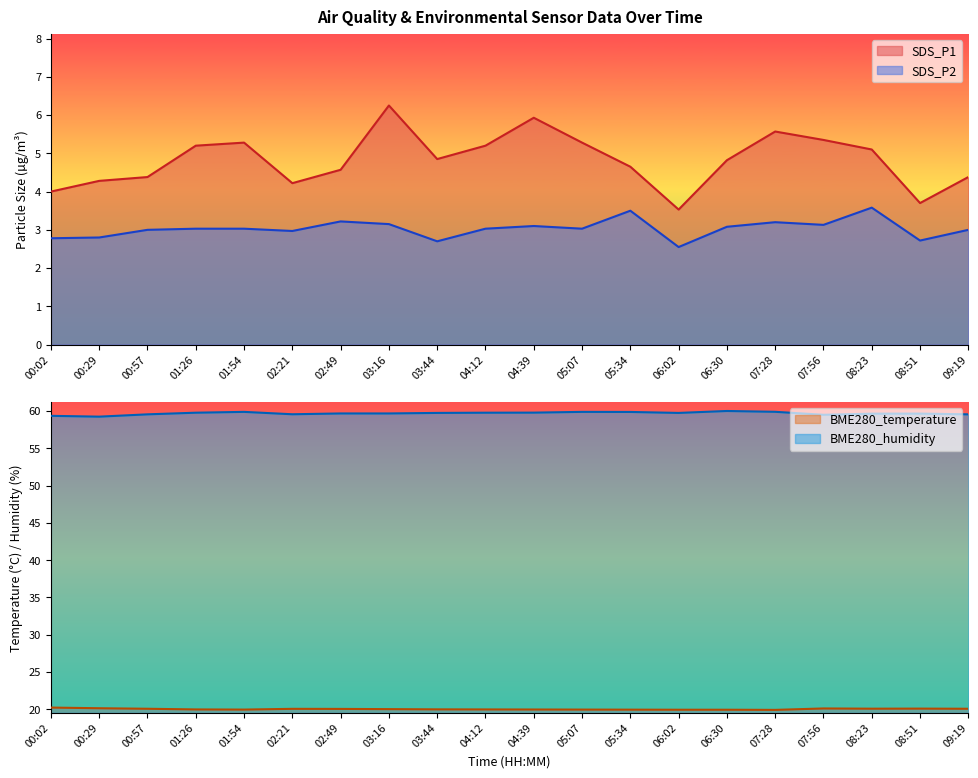

Where is BME280_temperature nearest to the value 20?

03:44